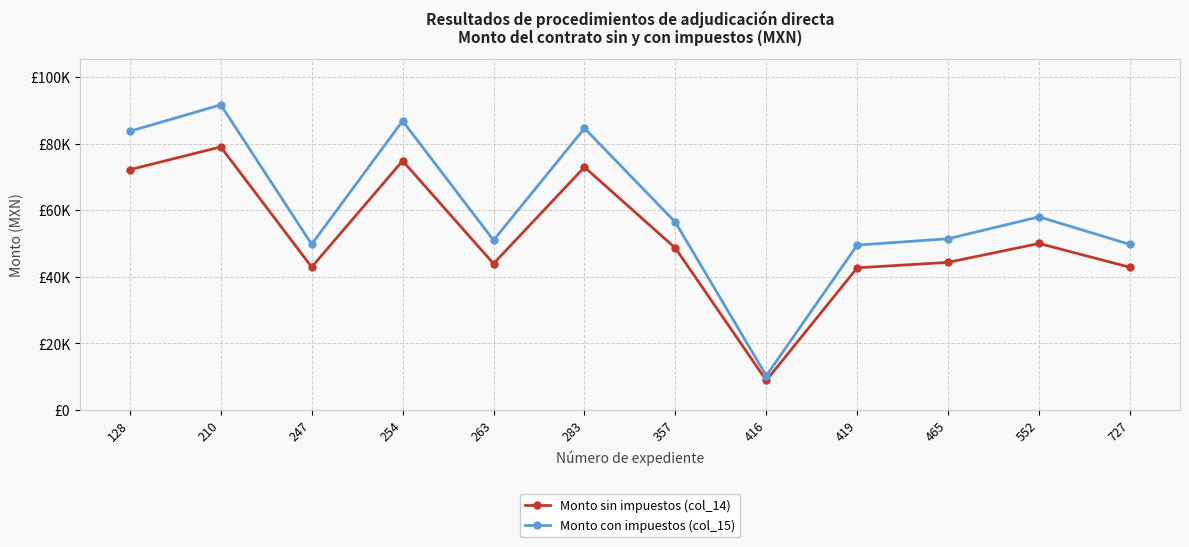

Between 283 and 552, which series saw the biggest shift?

Monto con impuestos (col_15)